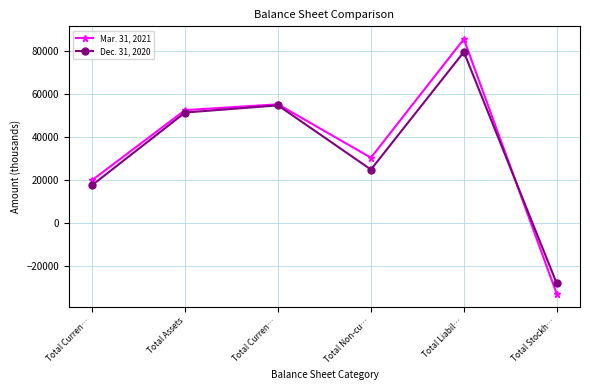

At which category is the sum across all series the highest?

Total Liabil…